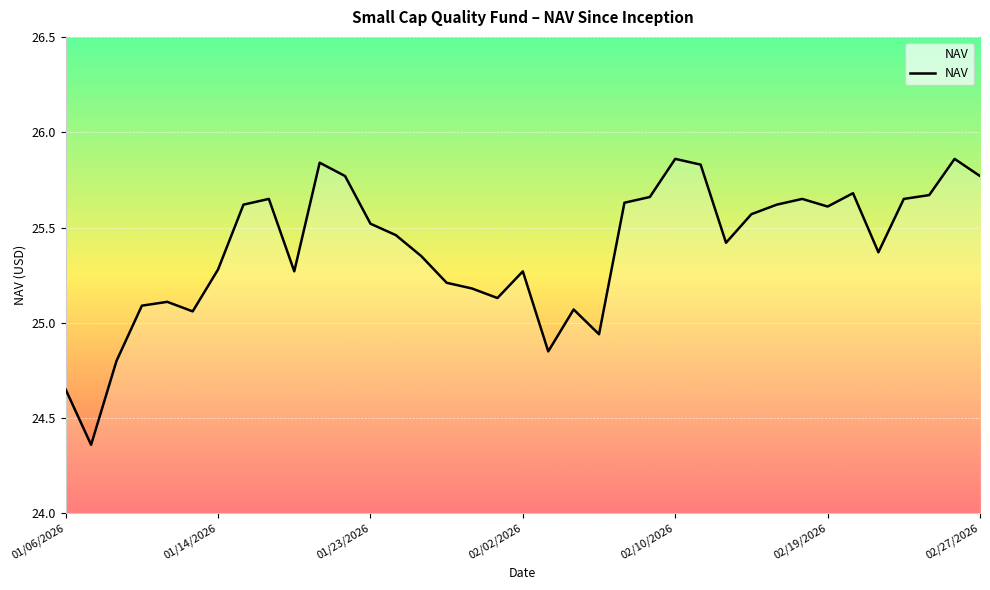

What is the difference between the maximum and minimum values?

1.5